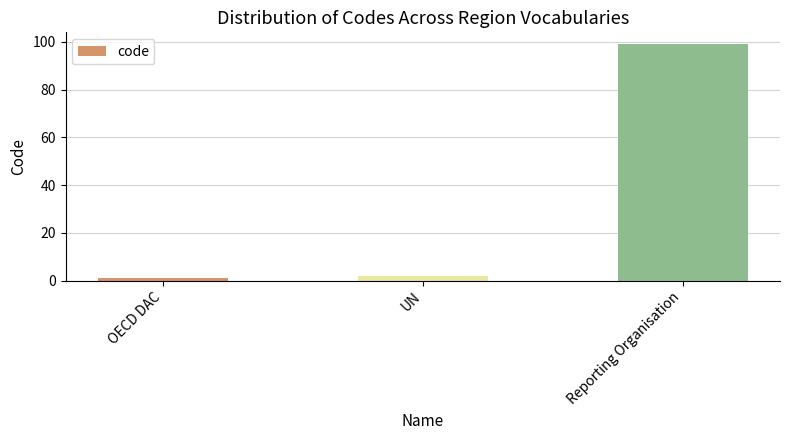

The chart shows a value of 24 at Reporting Organisation. True or false?

False